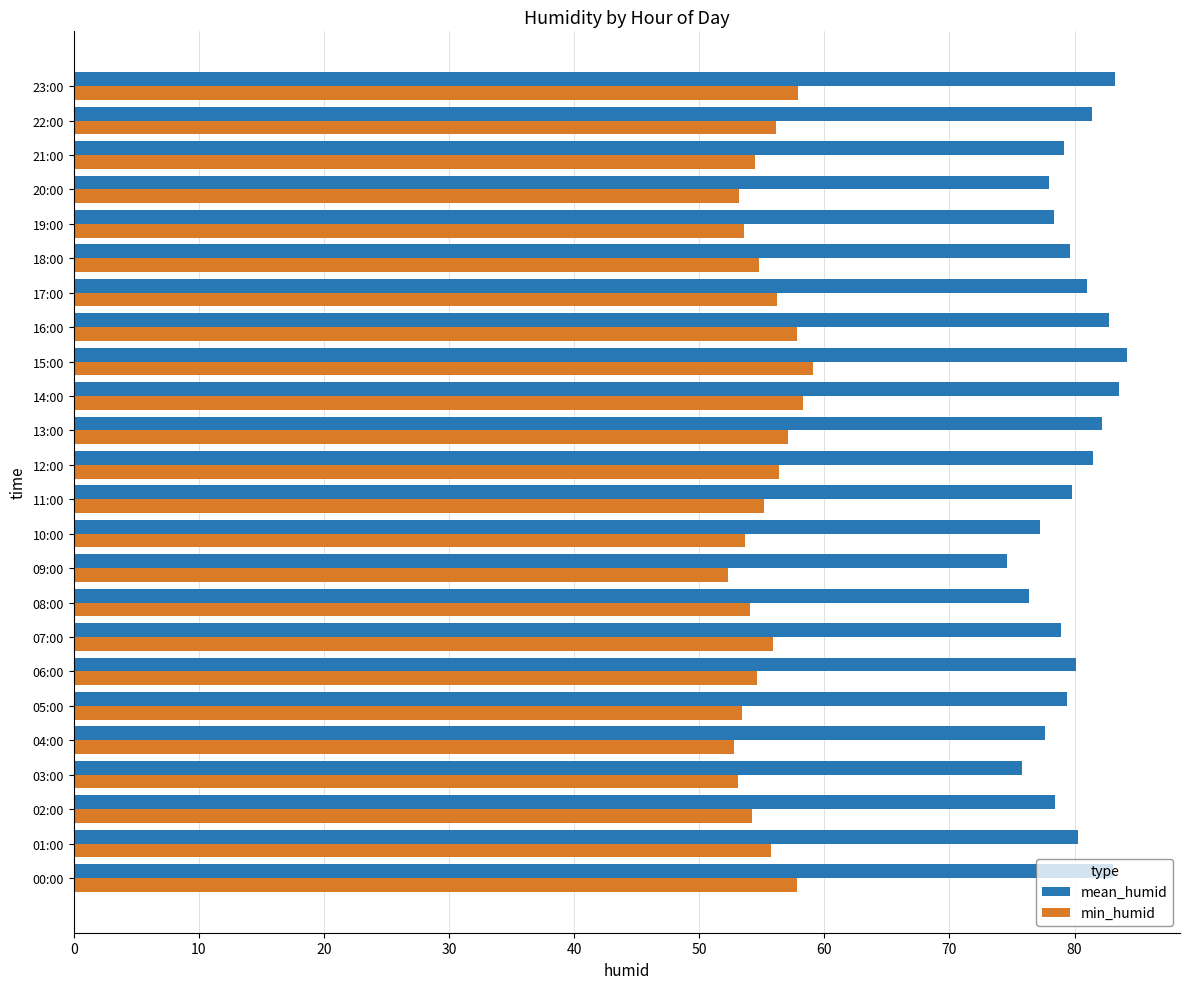

Rank the series by their maximum value, from lowest to highest.

min_humid, mean_humid